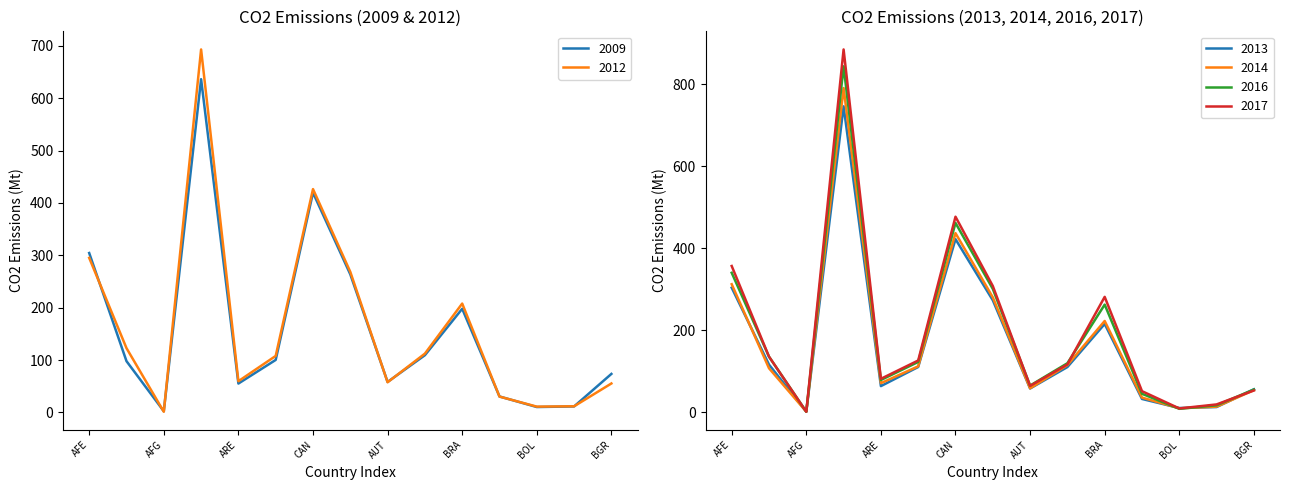

How many data points does each series have?

15